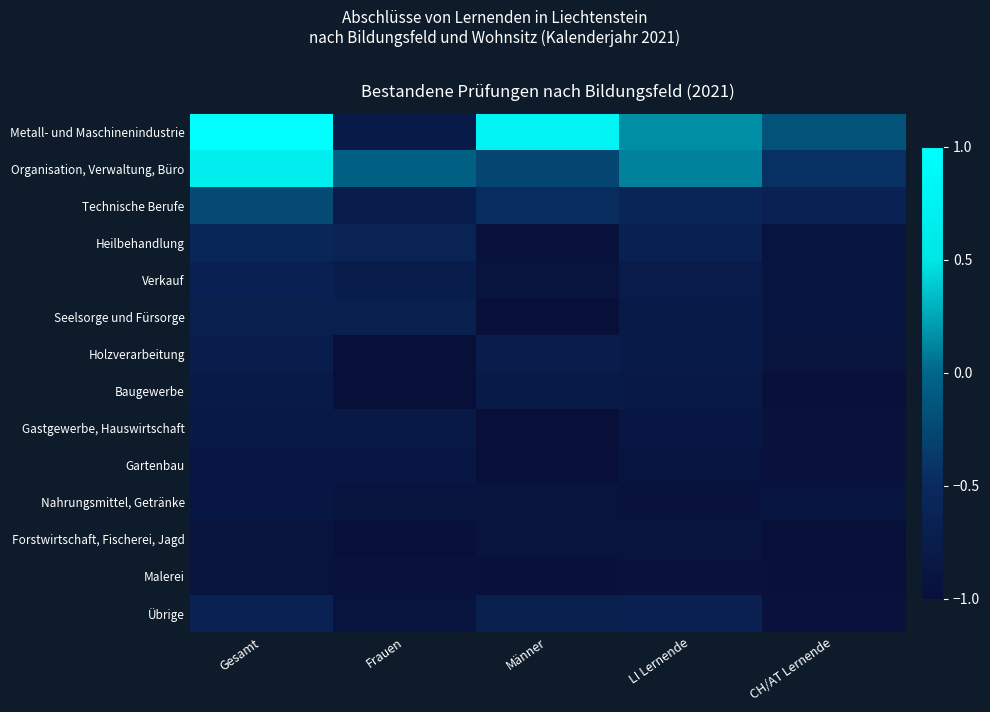

Rank the series at Männer from highest to lowest value.

Metall- und Maschinenindustrie, Organisation, Verwaltung, Büro, Technische Berufe, Übrige, Holzverarbeitung, Baugewerbe, Verkauf, Nahrungsmittel, Getränke, Forstwirtschaft, Fischerei, Jagd, Heilbehandlung, Malerei, Seelsorge und Fürsorge, Gastgewerbe, Hauswirtschaft, Gartenbau